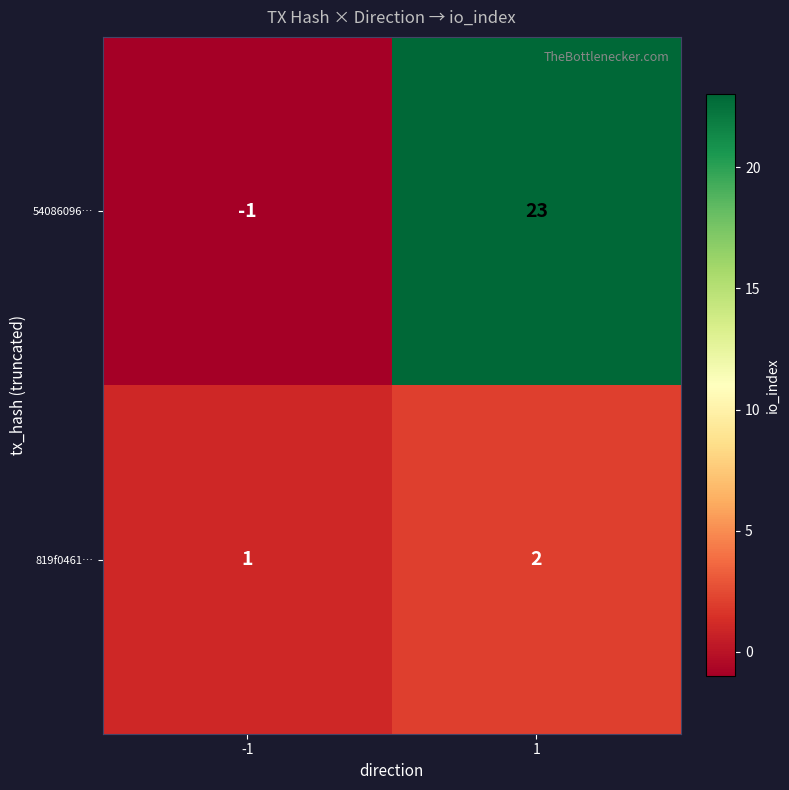

List the series in order of their overall mean, highest first.

54086096…, 819f0461…